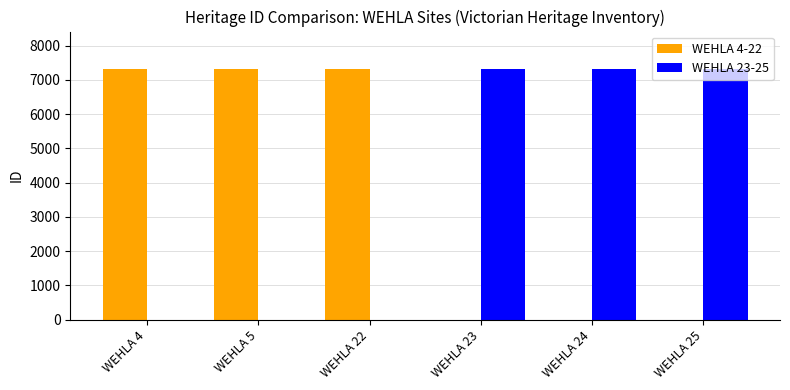

What is the total value across all series at WEHLA 23?

7313